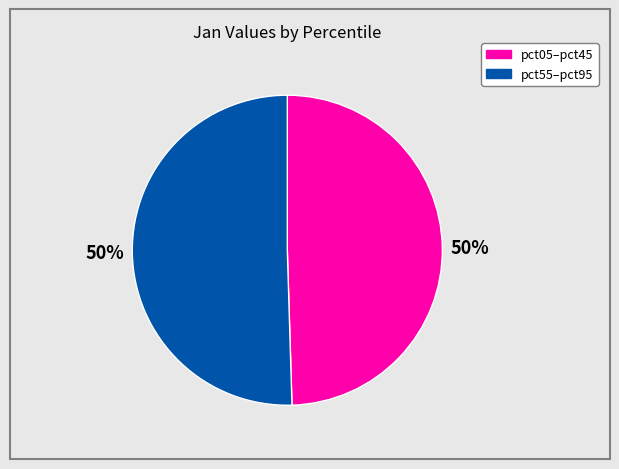

To the nearest percent, what is the average slice percentage?

50%